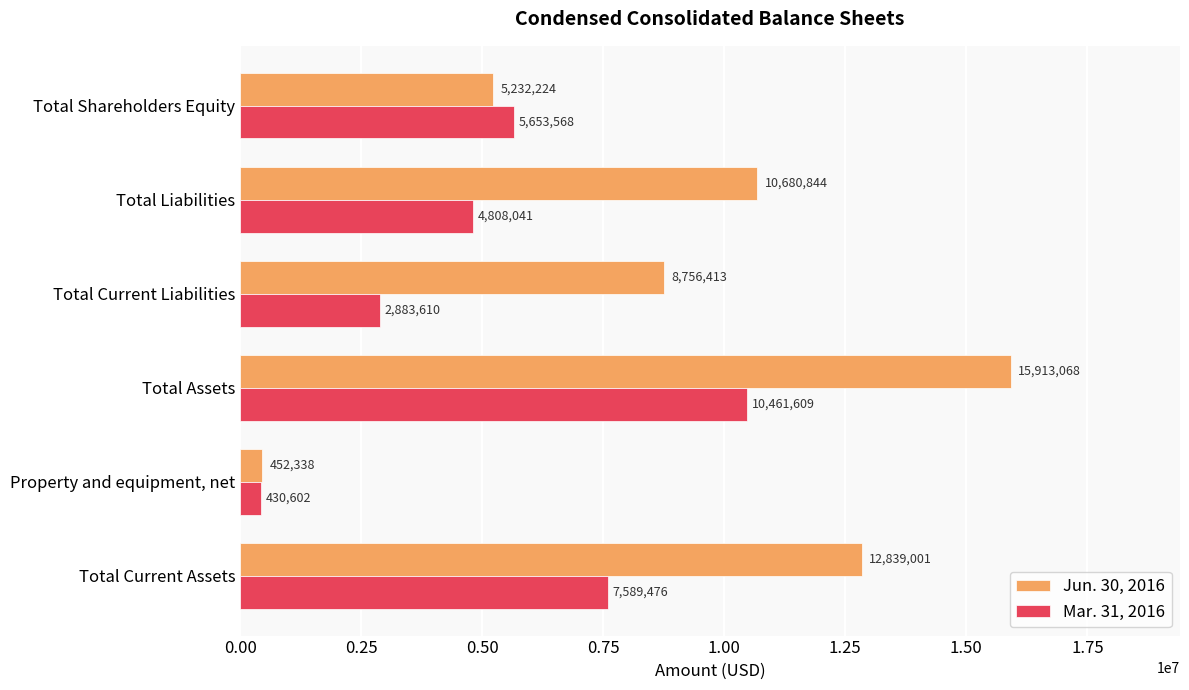

At which category is the sum across all series the highest?

Total Assets